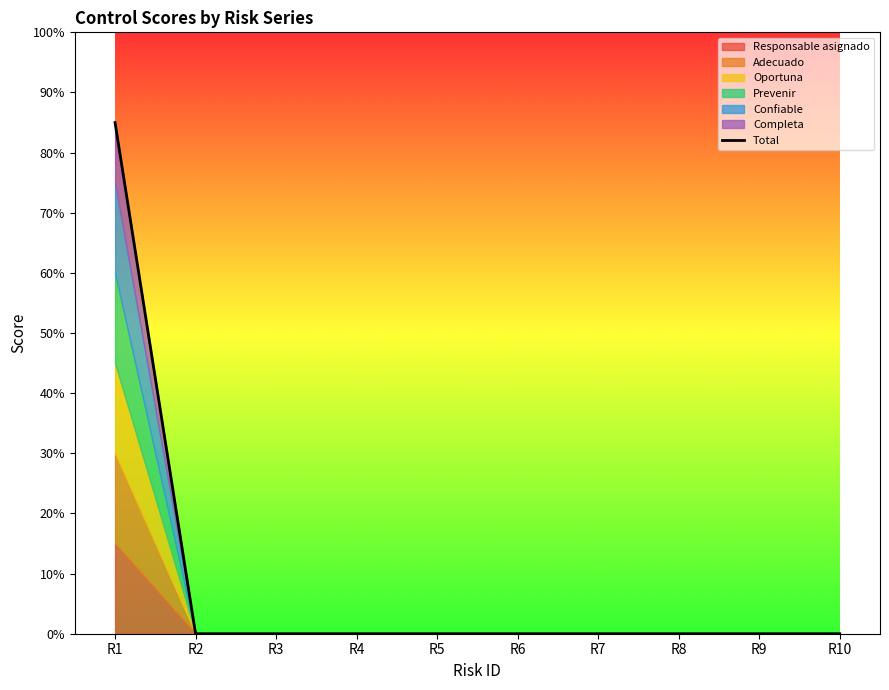

The chart shows a value of -56 at R5. True or false?

False